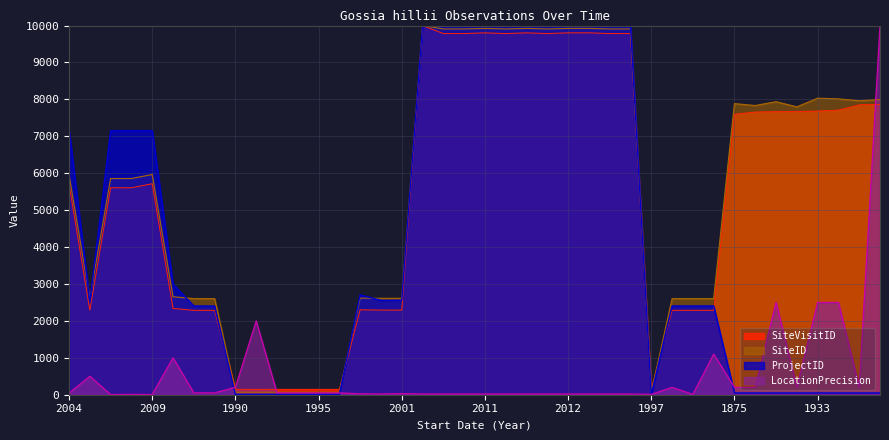

How many values in the LocationPrecision series are below 50?

20